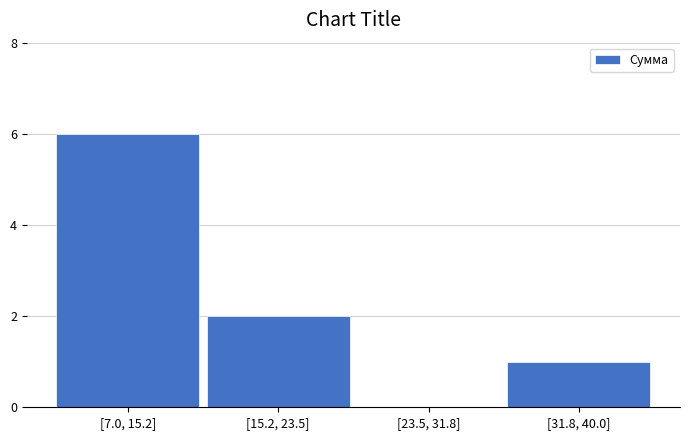

Reading left to right, transcribe all the data shown in this chart.

[7.0, 15.2]=6	[15.2, 23.5]=2	[23.5, 31.8]=0	[31.8, 40.0]=1